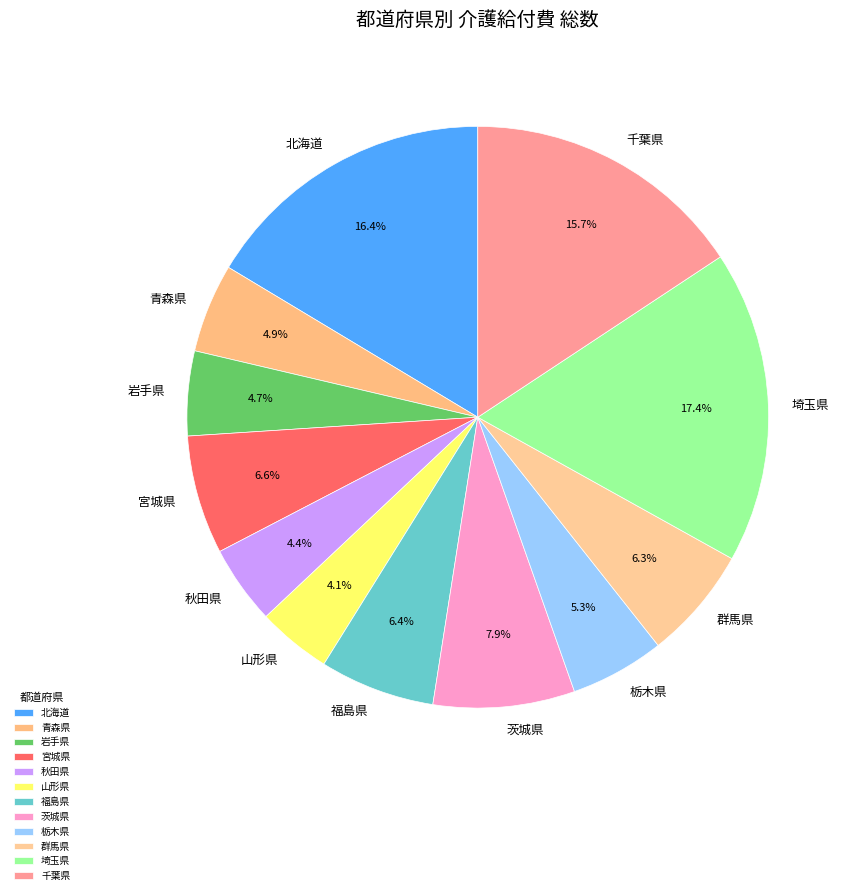

Between 福島県 and 千葉県, which is larger?

千葉県